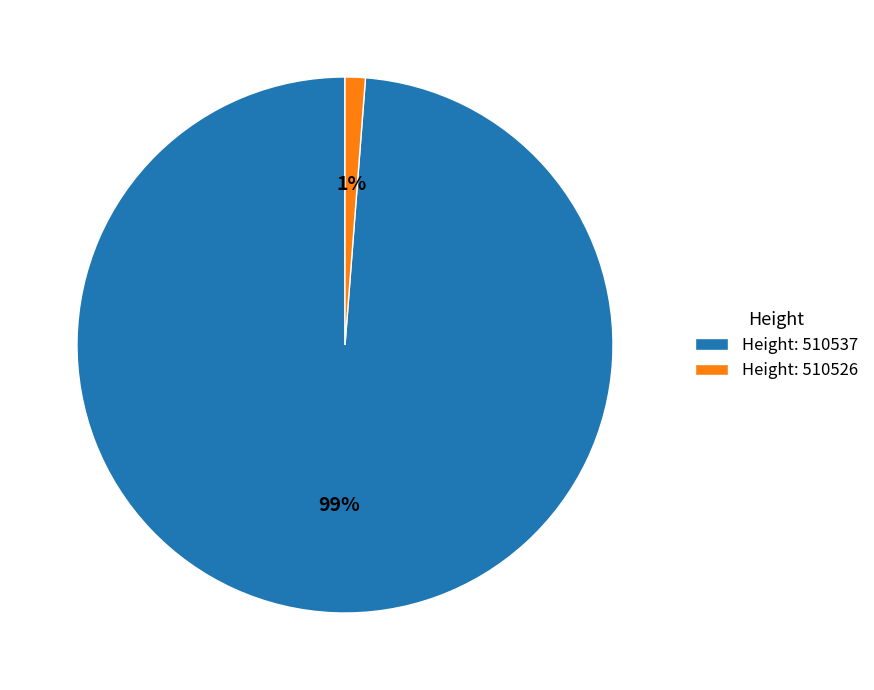

What is the largest slice in the pie chart?

Height: 510537